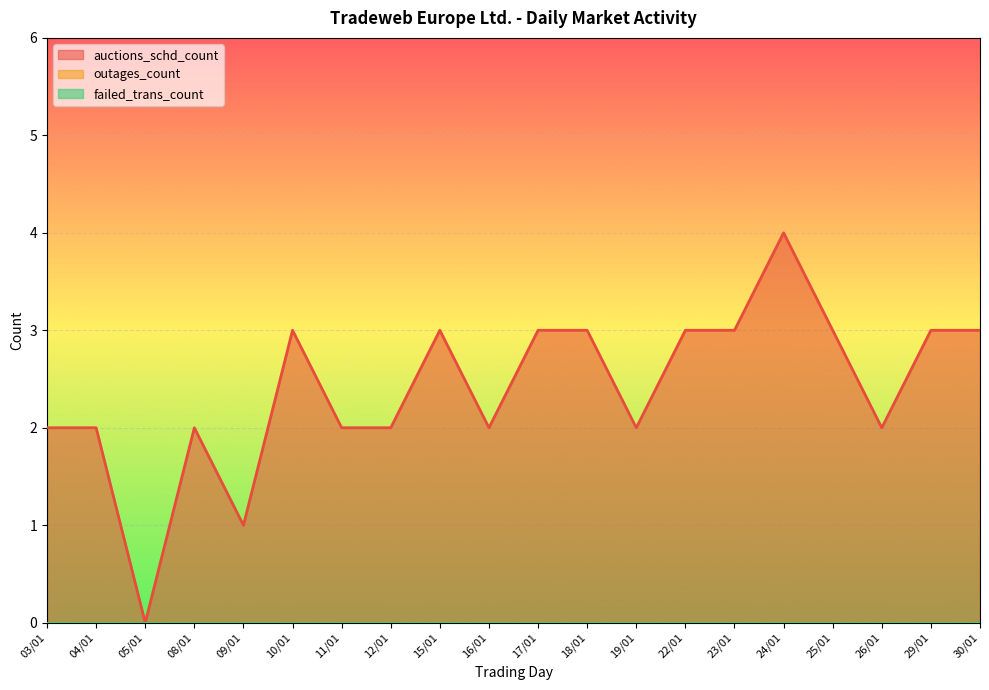

What is the highest value of the auctions_schd_count series?

4